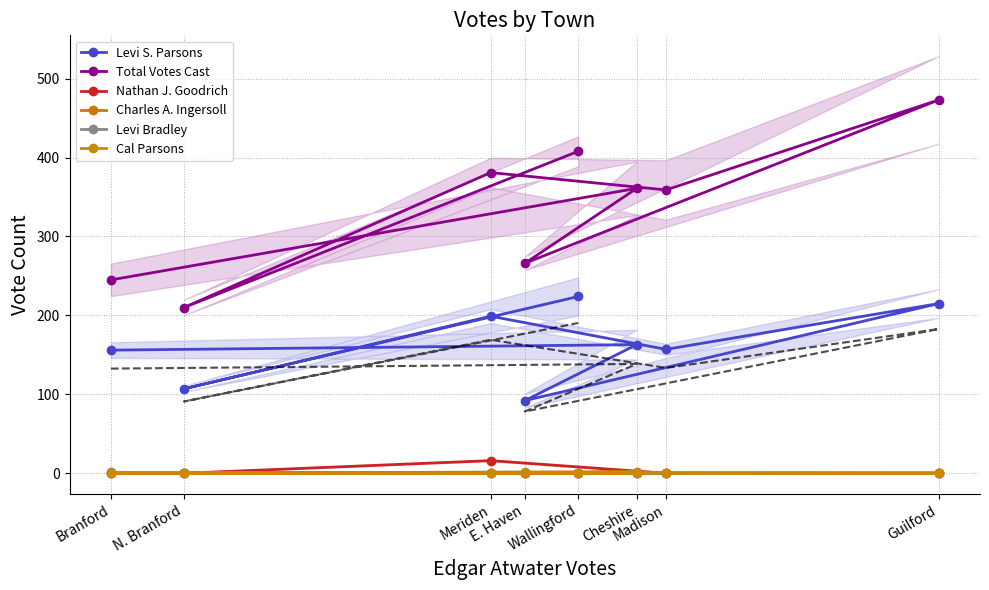

What is the label of the 5th point from the left?

Madison